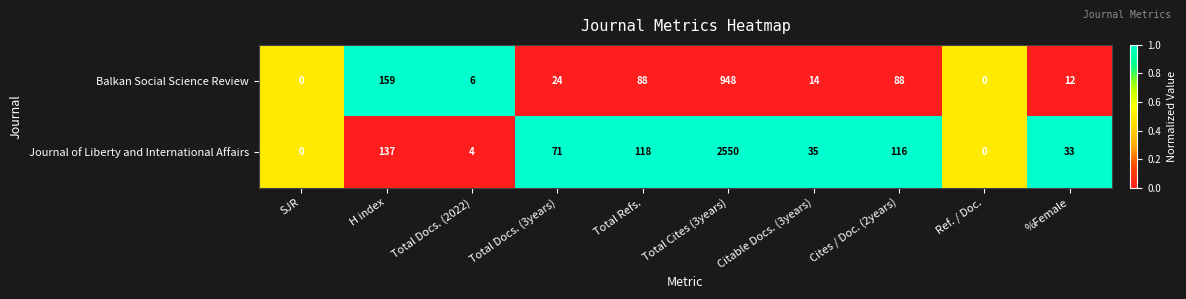

What is the sum of all Journal of Liberty and International Affairs values?

3064